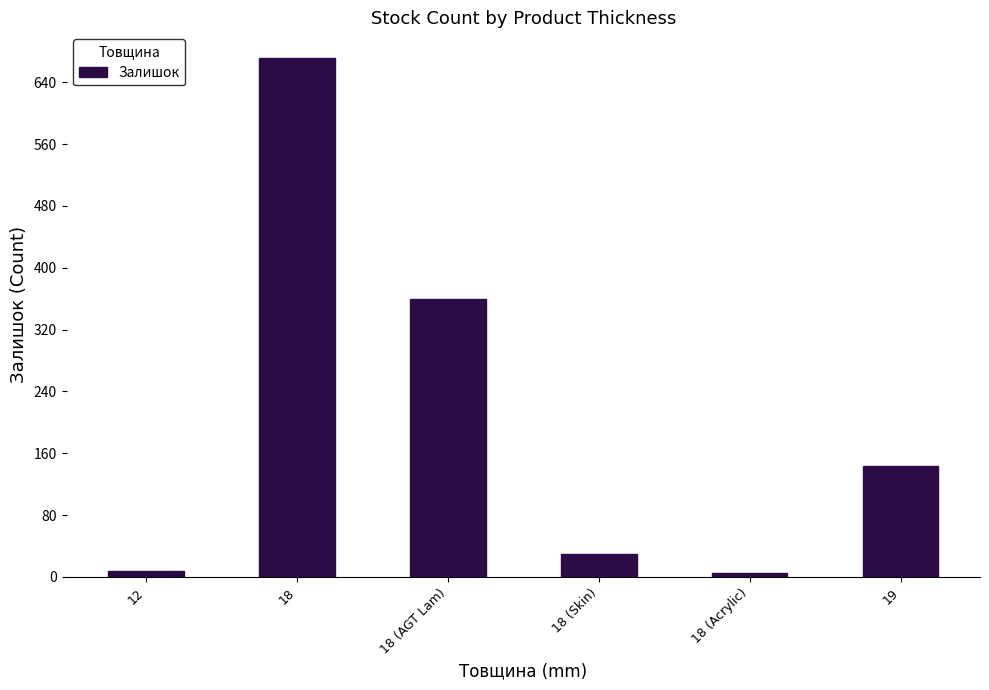

Are the bars horizontal?

No